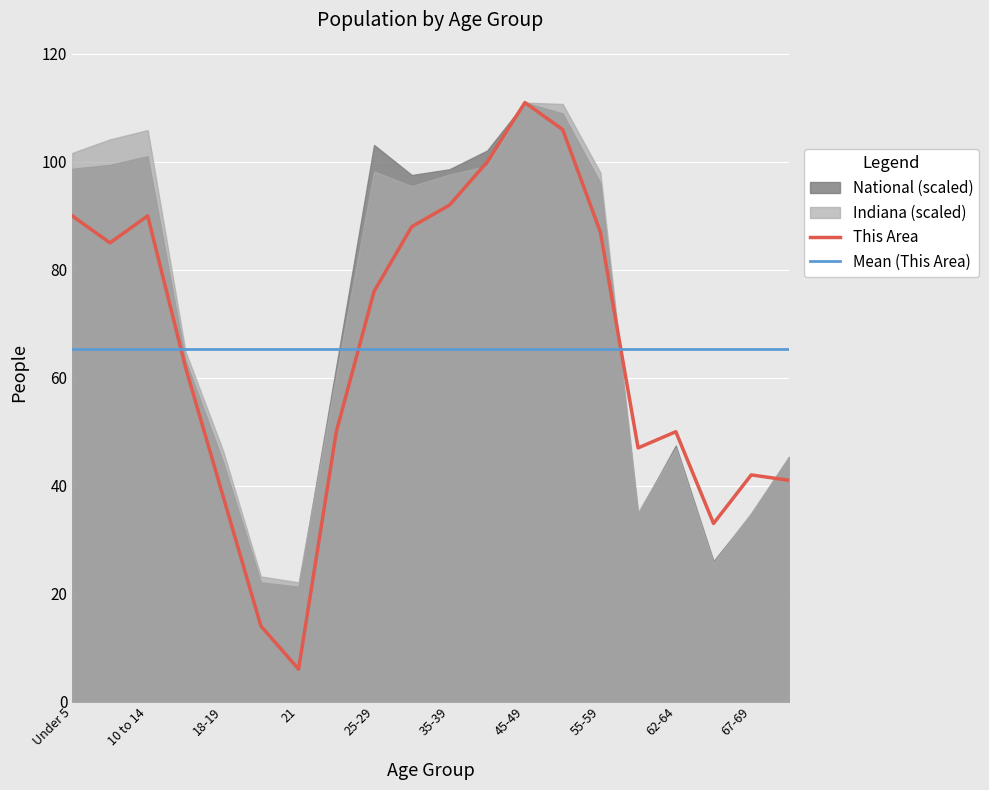

The Mean (This Area) series shows 65.4 at 21. True or false?

True